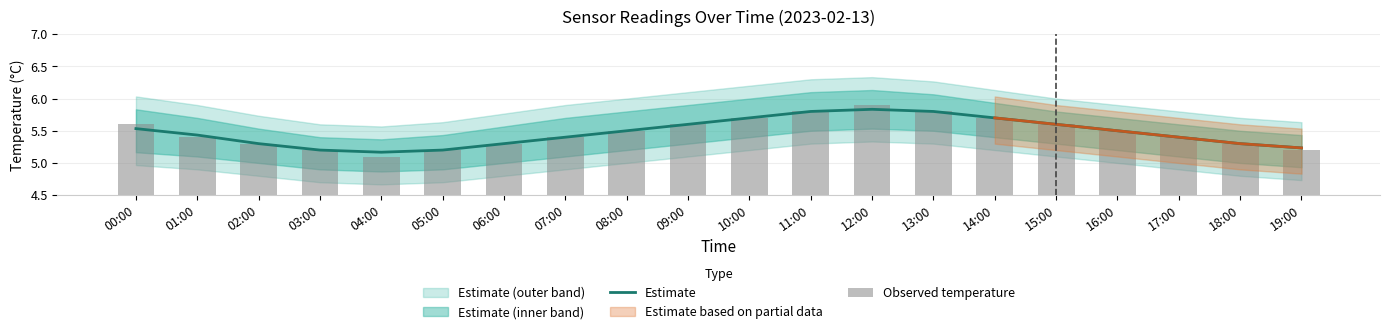

At which label does Estimate reach its peak?

12:00